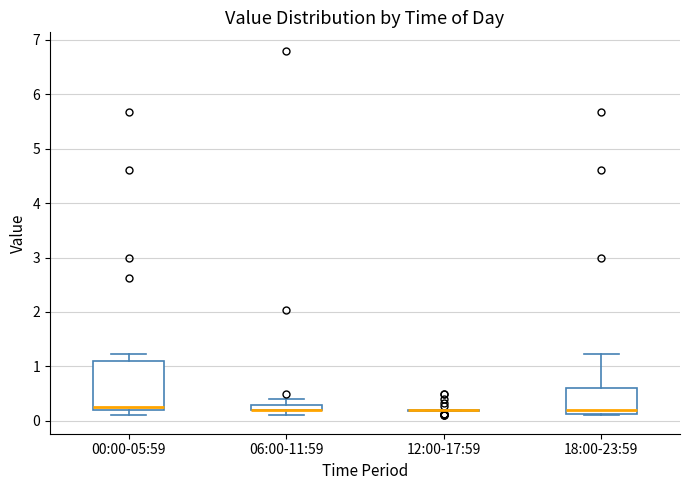

Where does the upper whisker of the box for 06:00-11:59 end on the y-axis? The values are not printed on the chart, so give them approximately, as read against the axis.

0.4